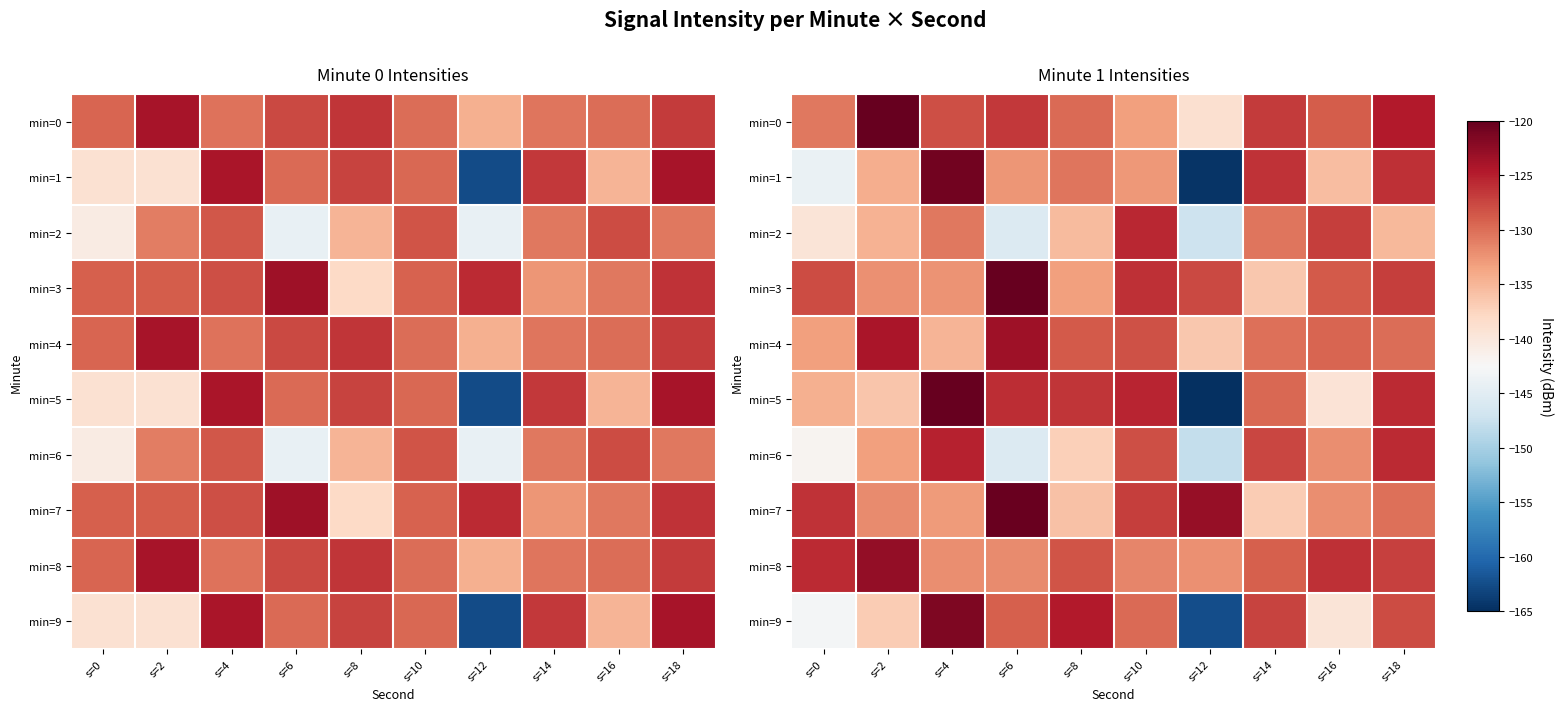

What is the sum of the min=9 values at s=0 and s=2?

-279.8